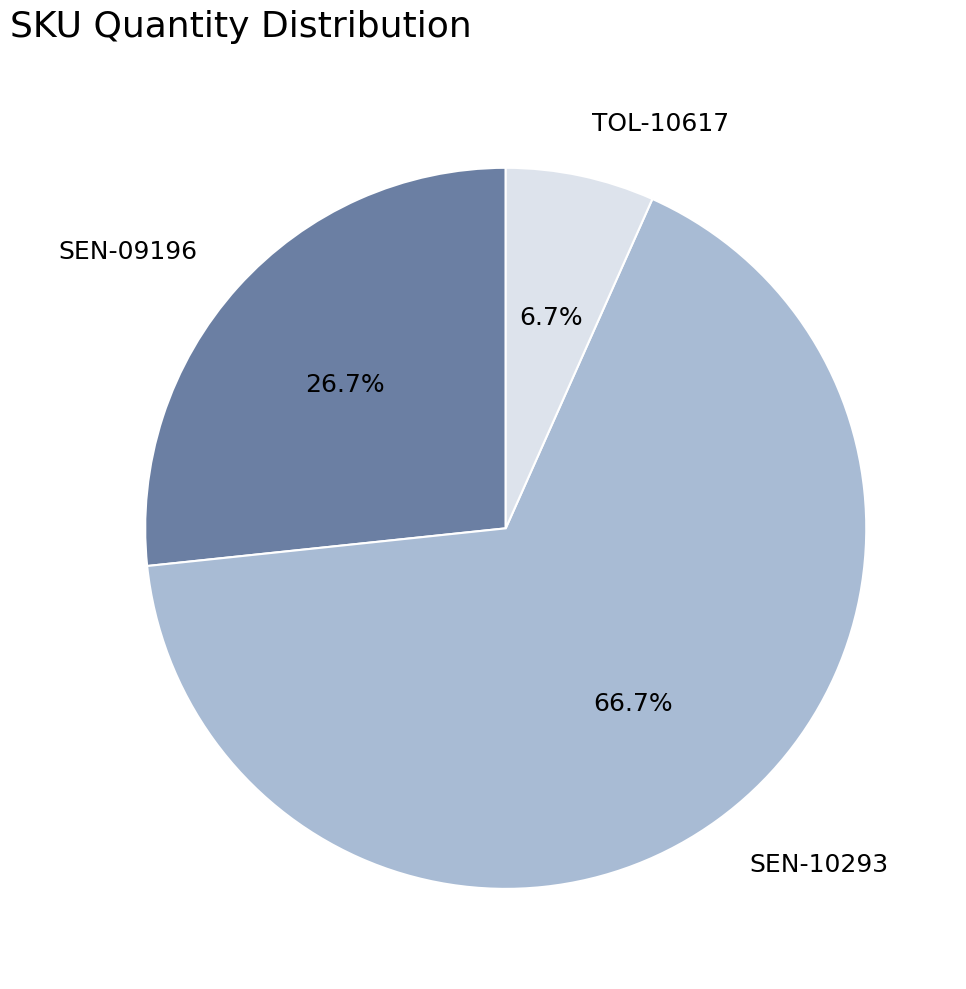

True or false: TOL-10617 accounts for 1% of the total.

False